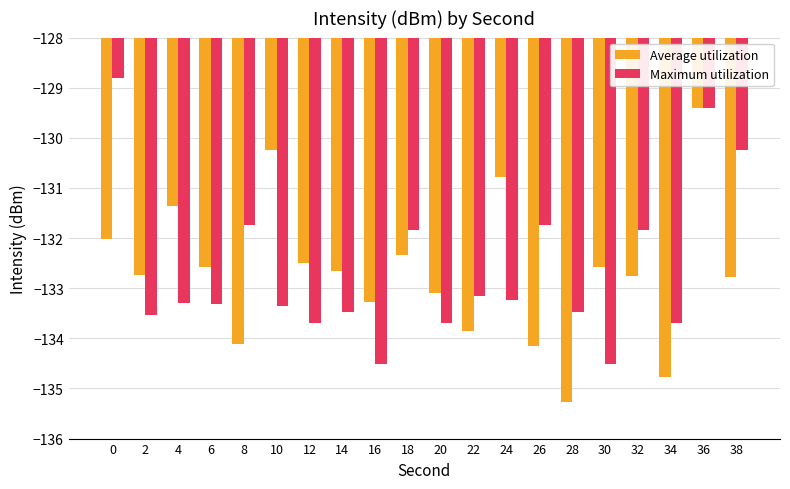

The Average utilization series shows -89.9 at 12. True or false?

False